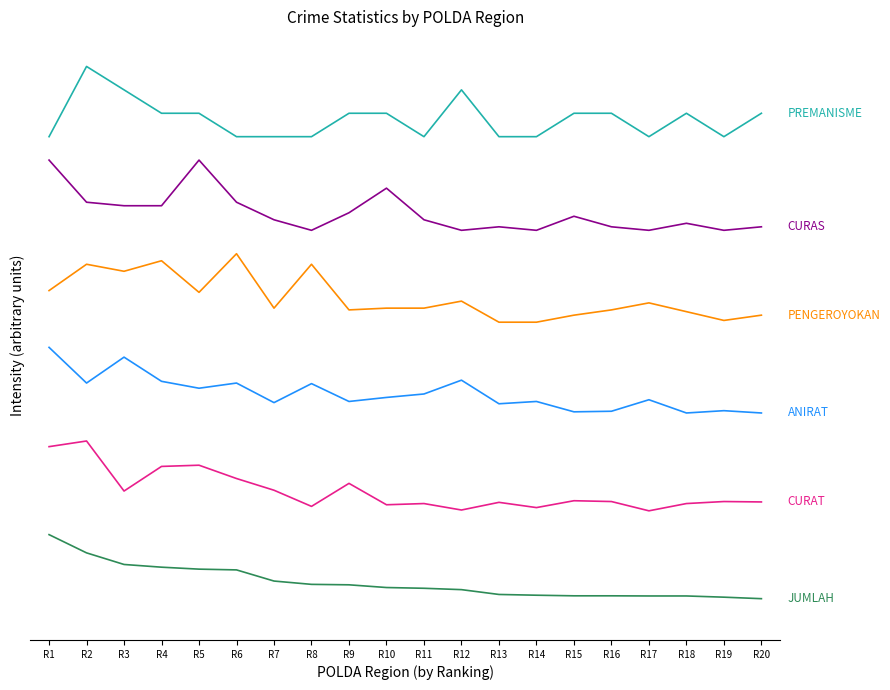

Between R13 and R10, which is larger?

R10